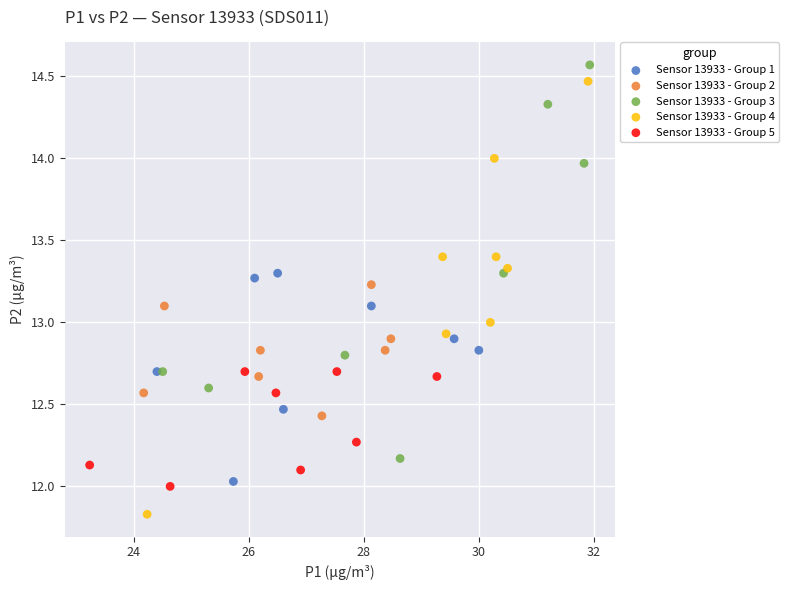

Which series has the largest Y range (max minus min)?

Sensor 13933 - Group 4